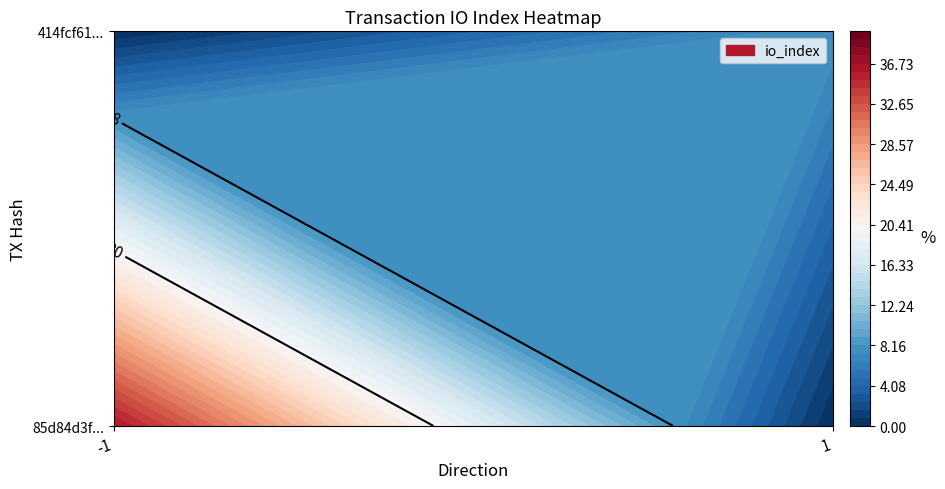

The value of 414fcf6167e1a412369d7e15307128204ac1778 at io_index is 8. True or false?

True